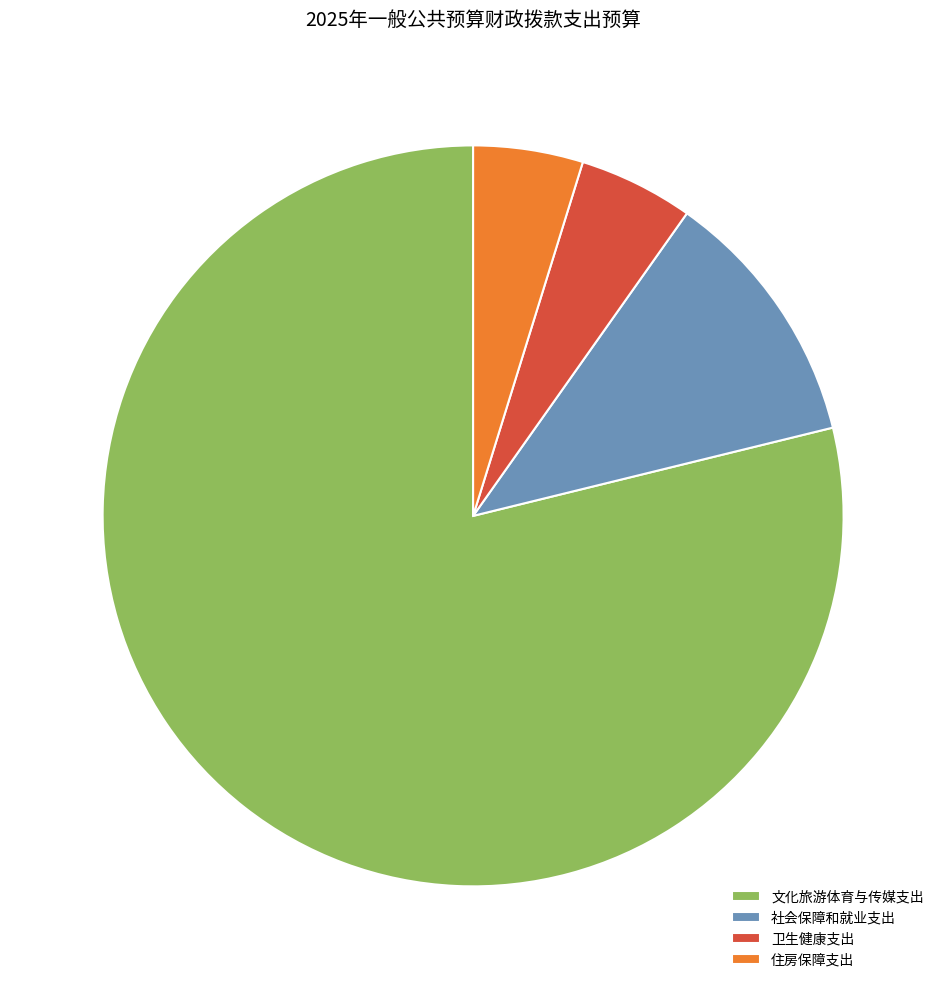

Count the number of slices in the pie.

4